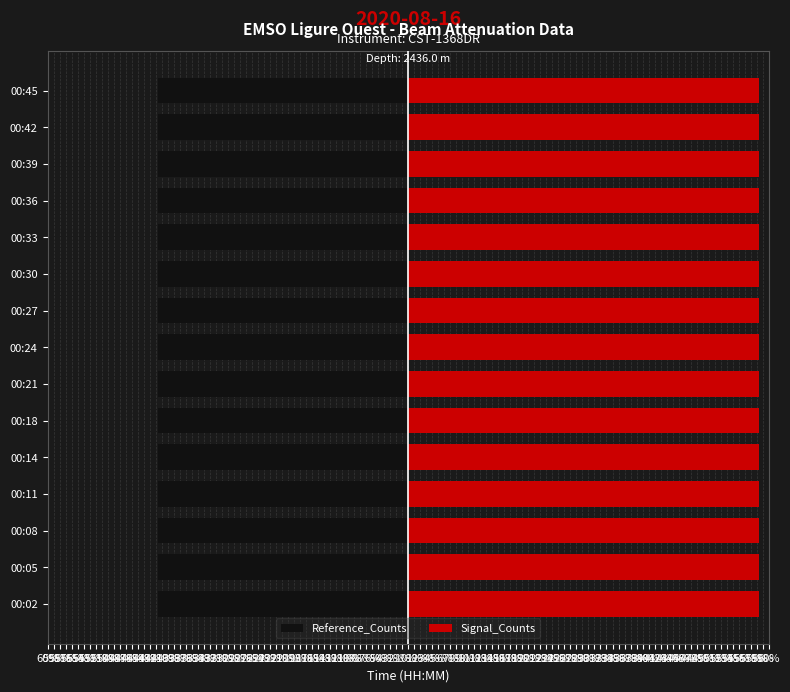

Is the value of Signal_Counts at 00:39 greater than the value of Reference_Counts at 00:36?

Yes